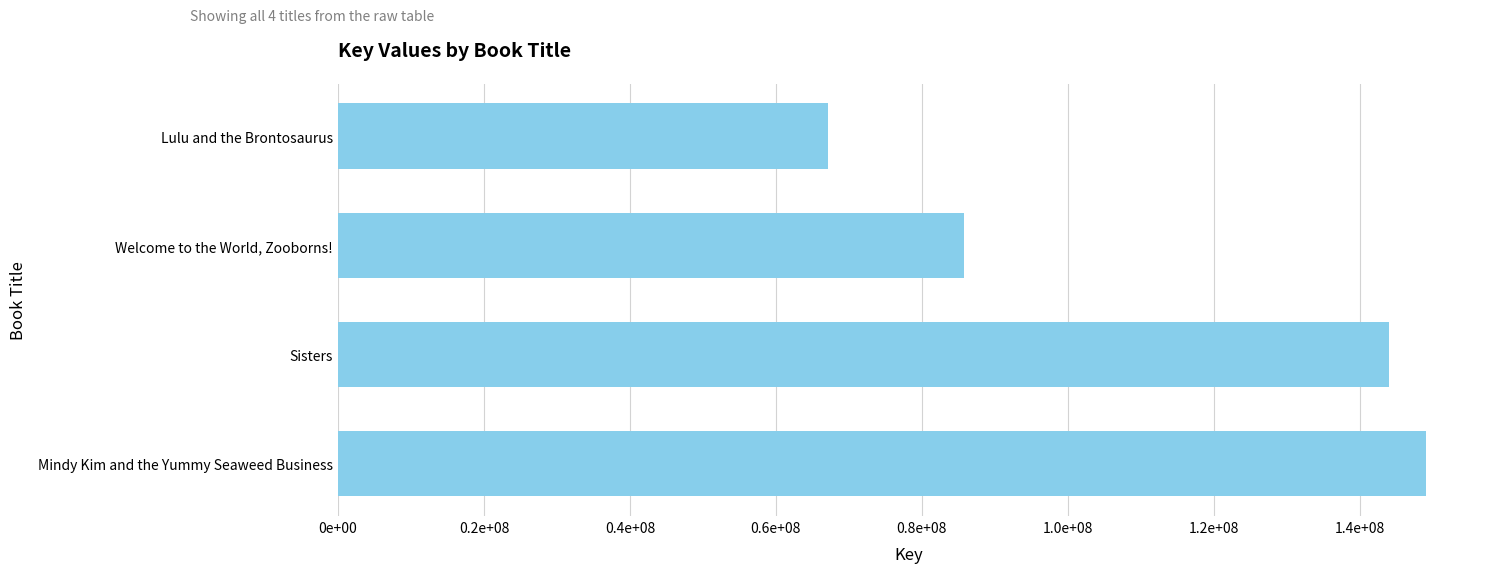

What is the sum of all values?

445882026